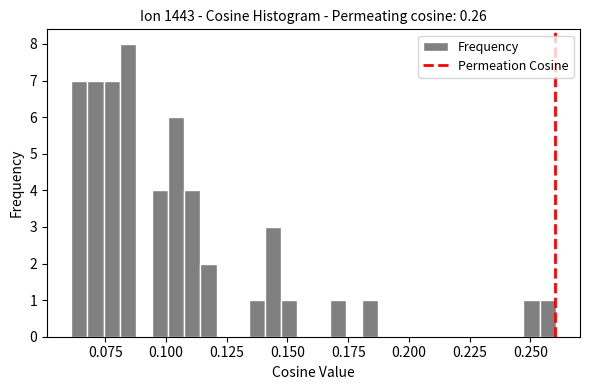

Read against the x-axis, roughly where is the centre of the tallest bar?

0.085